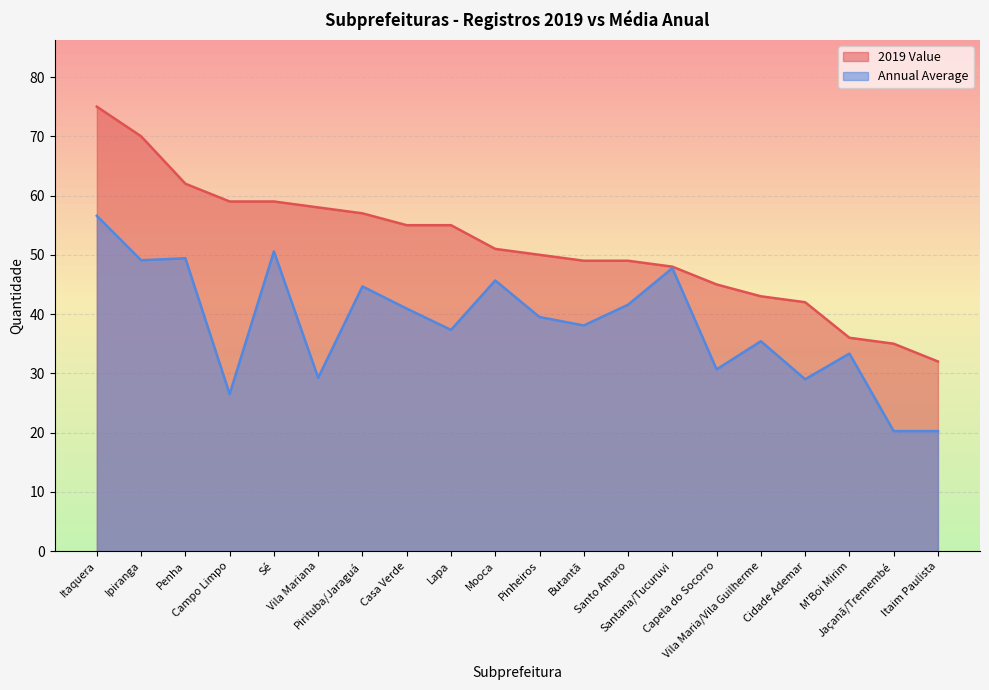

What is the label of the 20th point from the right?

Itaquera